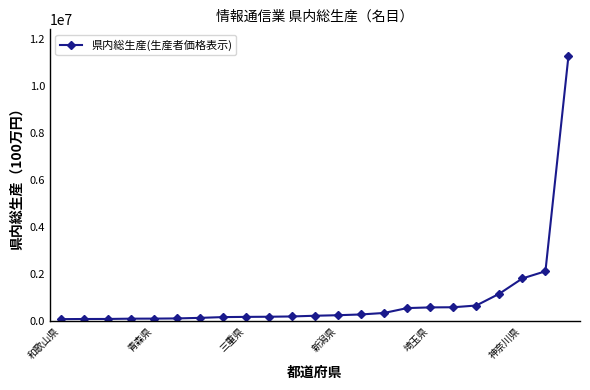

What is the difference between the maximum and minimum values?

11203355